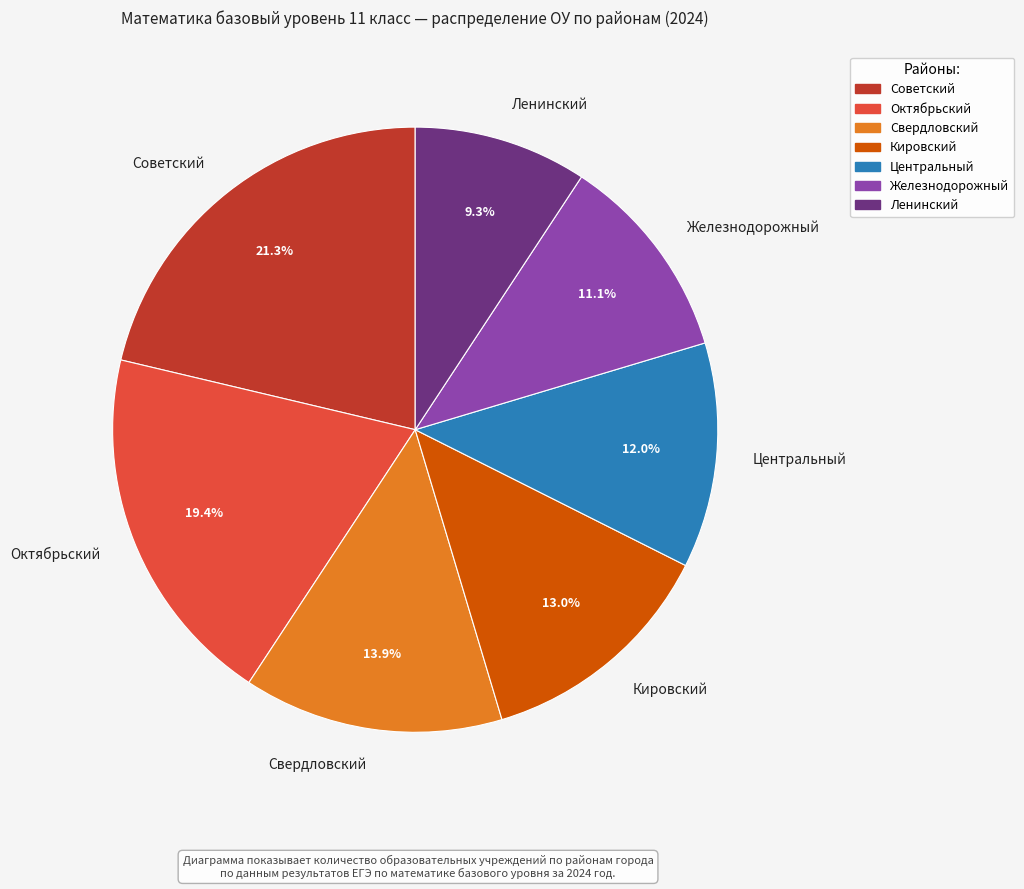

What is the total percentage of Советский and Свердловский?

35.2%